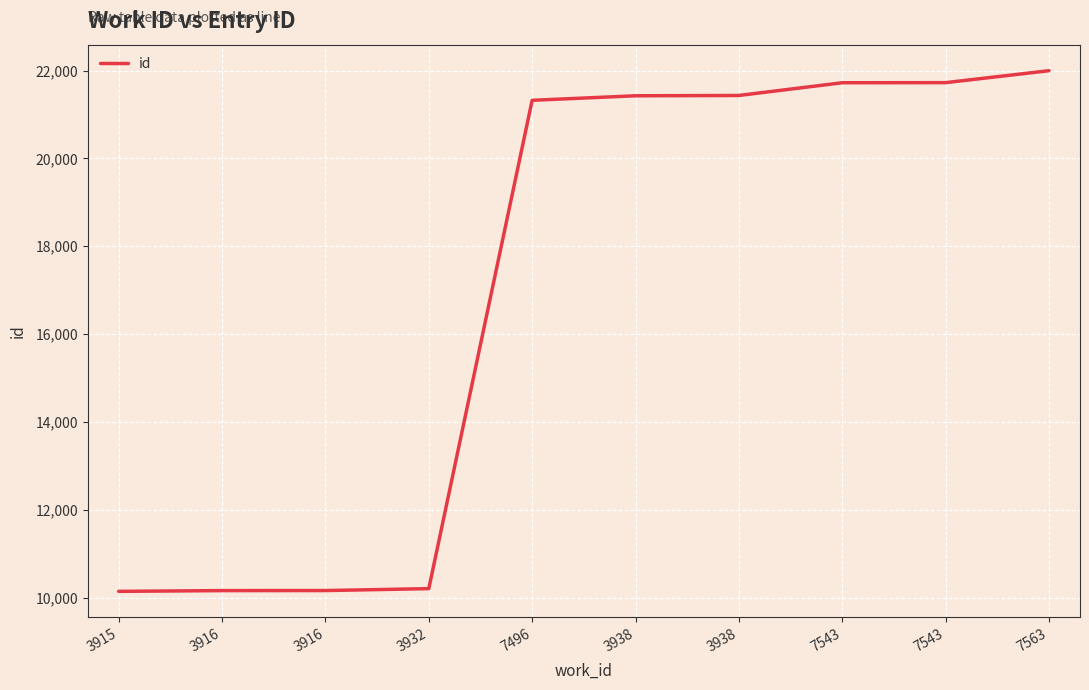

What is the value of the 6th point from the left?

21425